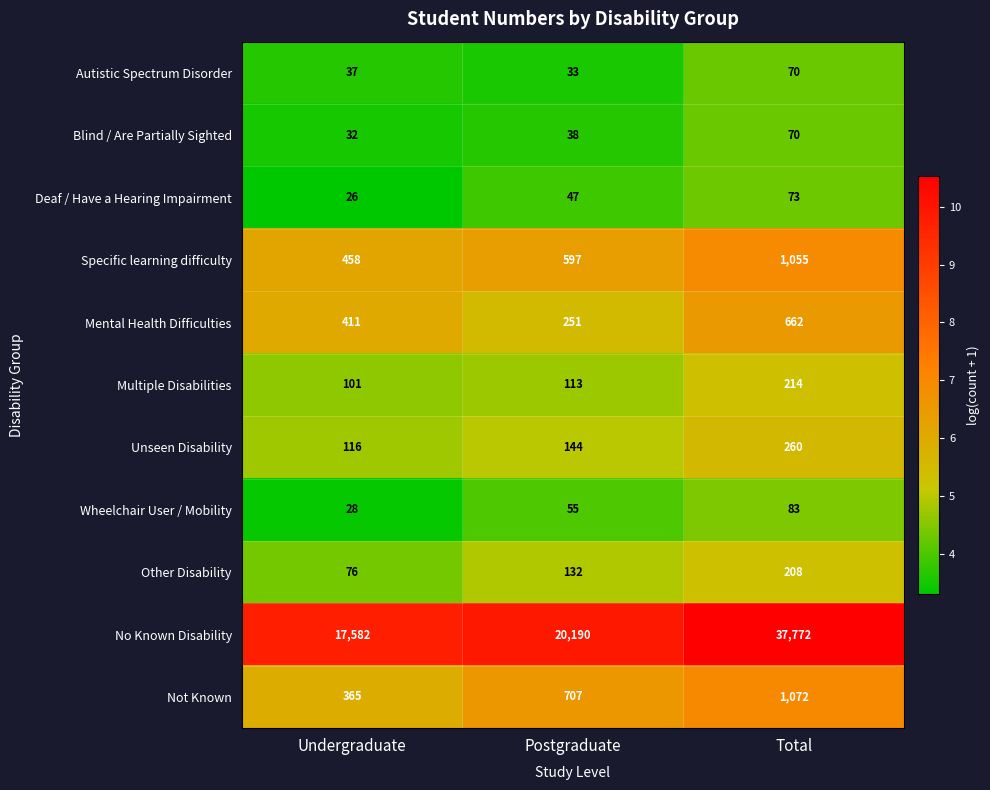

The value of Unseen Disability at Undergraduate is 186. True or false?

False